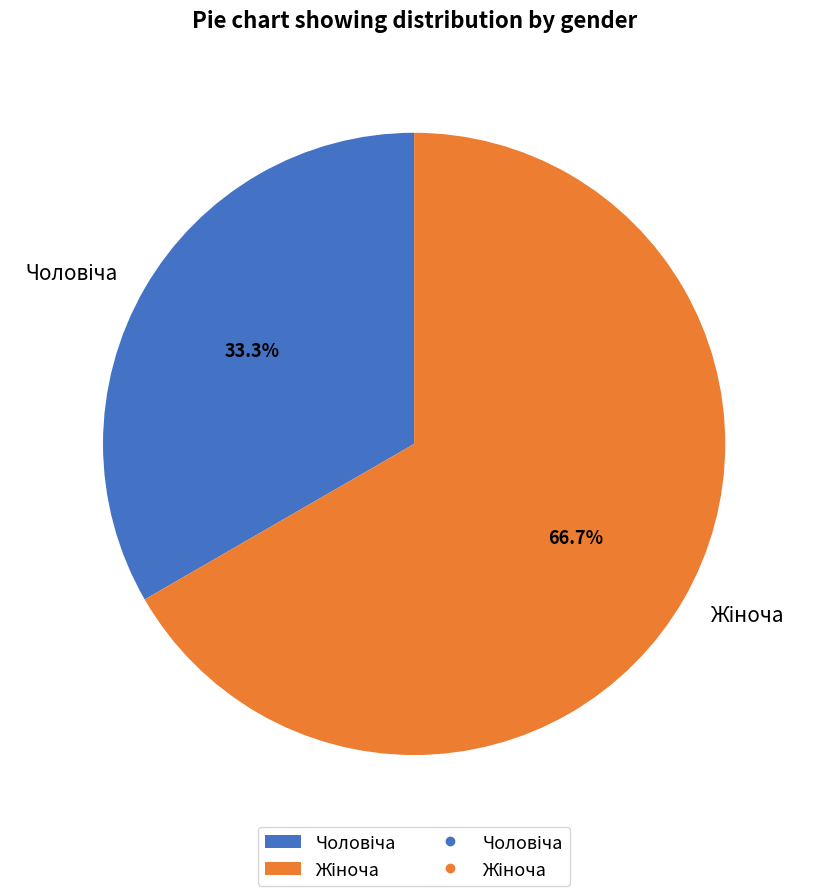

Is there any slice that represents more than half of the pie?

Yes